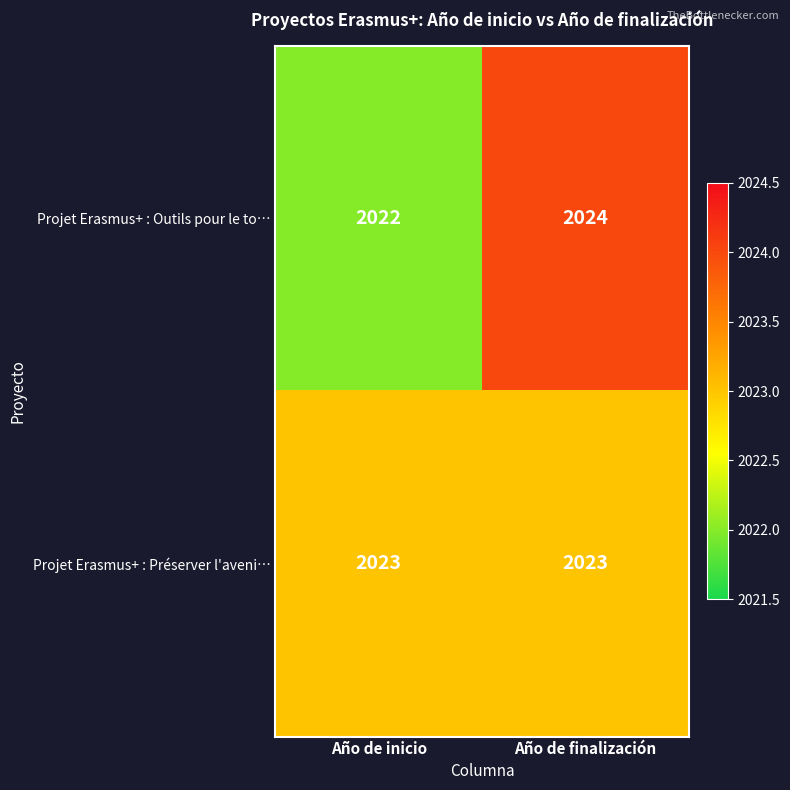

Reading left to right, list all the values displayed in this chart.

Projet Erasmus+ : Outils pour le to…: 2022	2024
Projet Erasmus+ : Préserver l'aveni…: 2023	2023